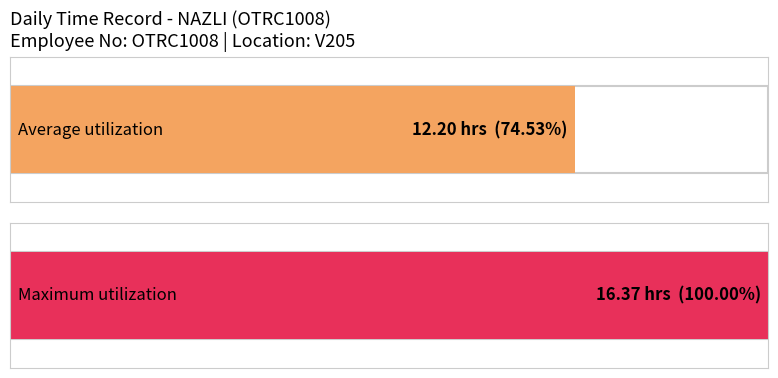

How many series are shown in this chart?

1